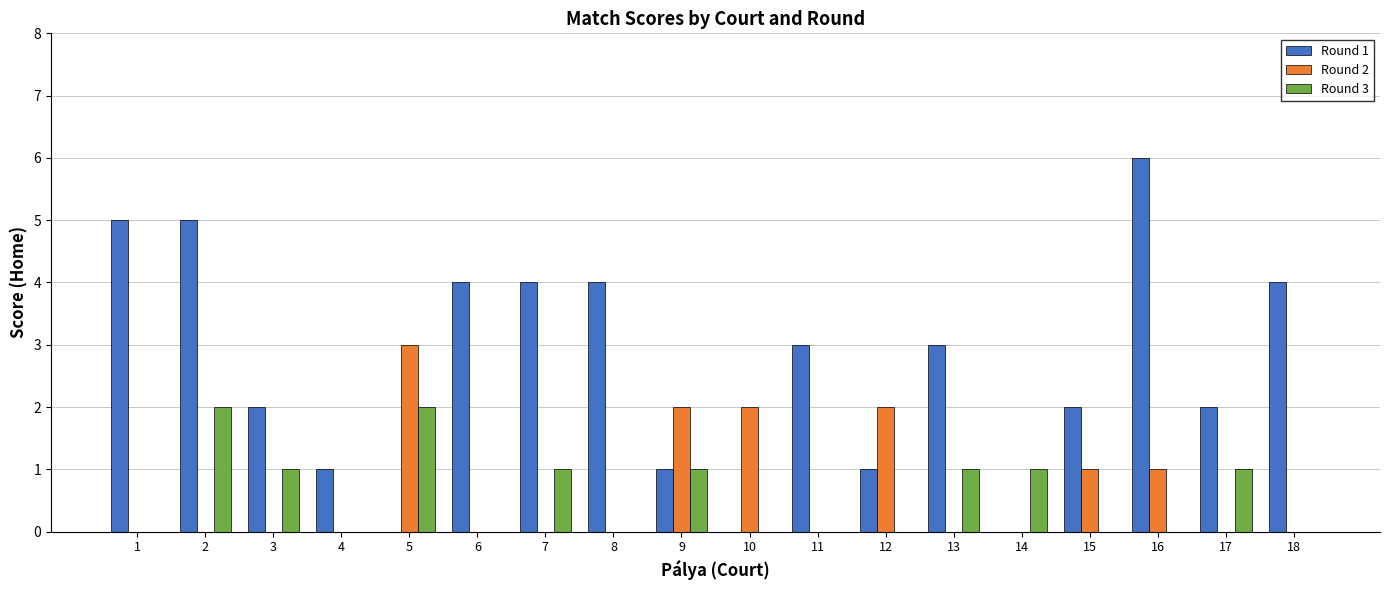

The Round 3 series shows -1 at 4. True or false?

False